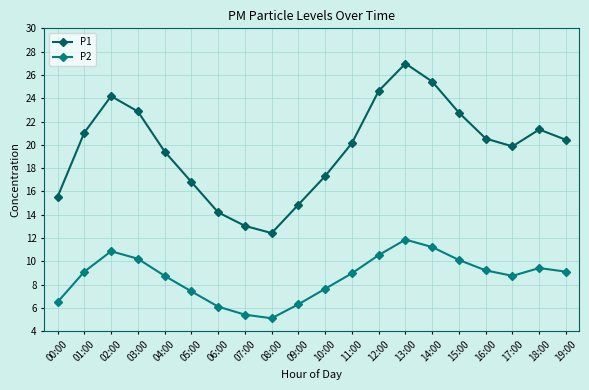

What is the sum of the P1 values at 00:00 and 17:00?

35.4